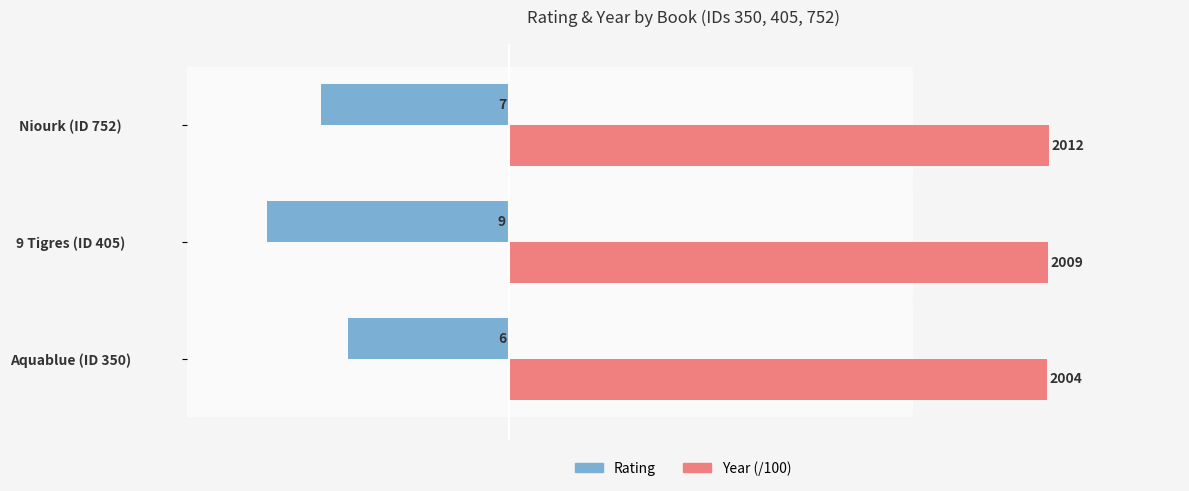

What are all the series names shown in the legend?

Rating, Year (/100)